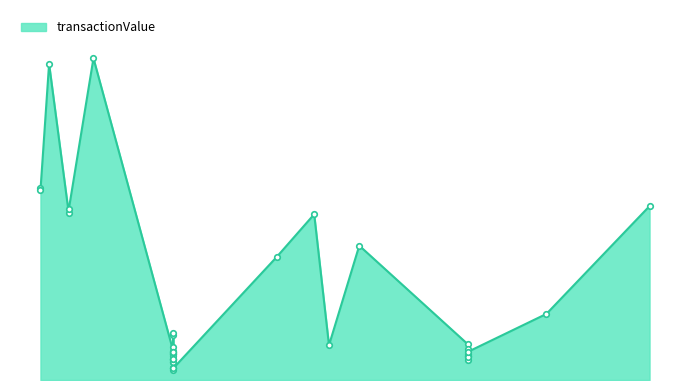

At which category does the chart reach its peak across all series?

2006-03-23